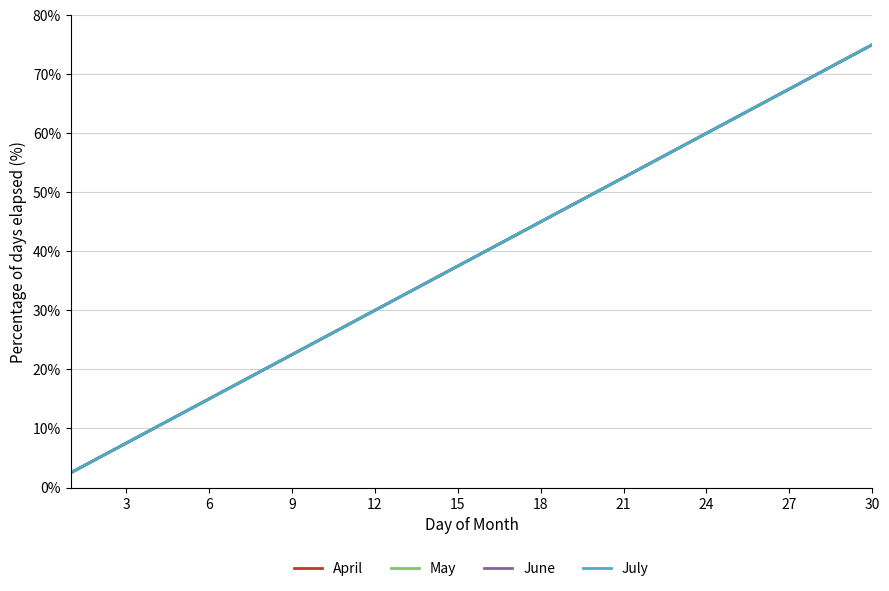

True or false: May has more than 2 points higher than both neighbors.

False